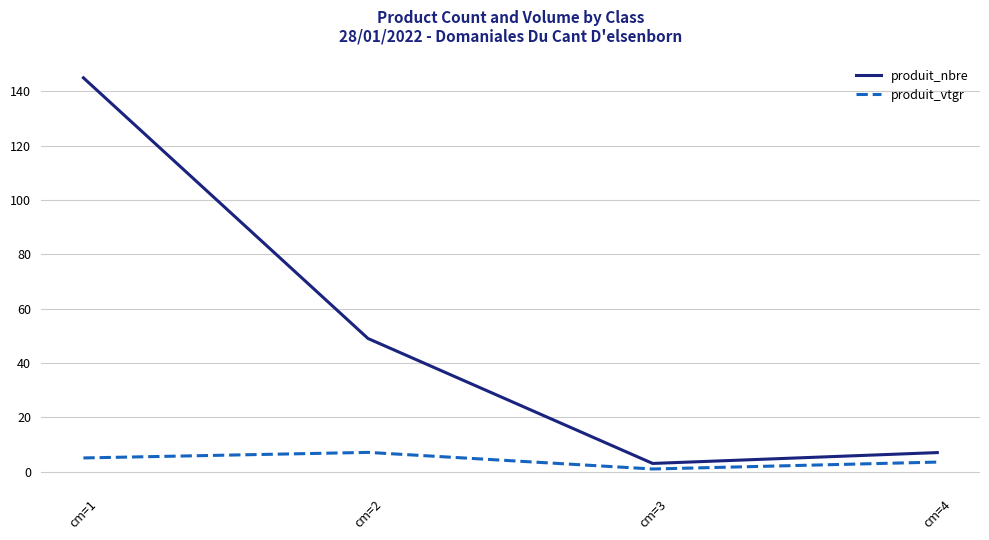

Which series has the largest total across all categories?

produit_nbre